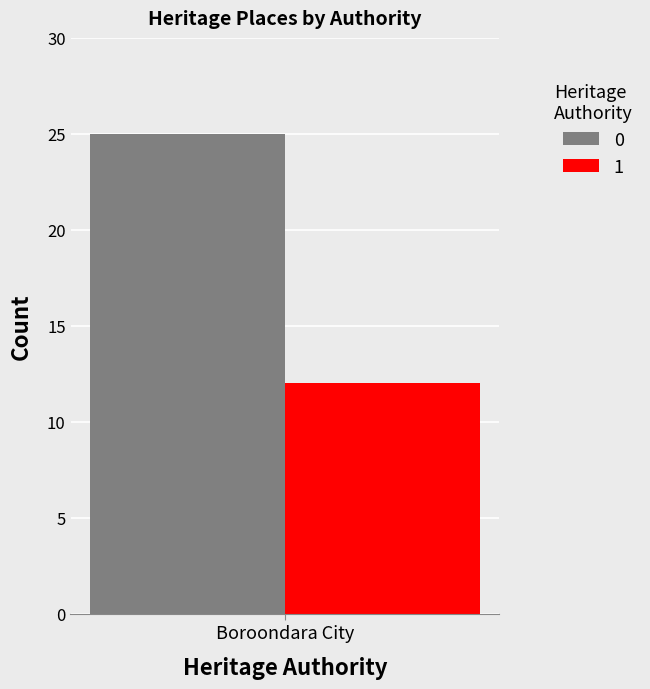

What is the greatest value displayed?

25